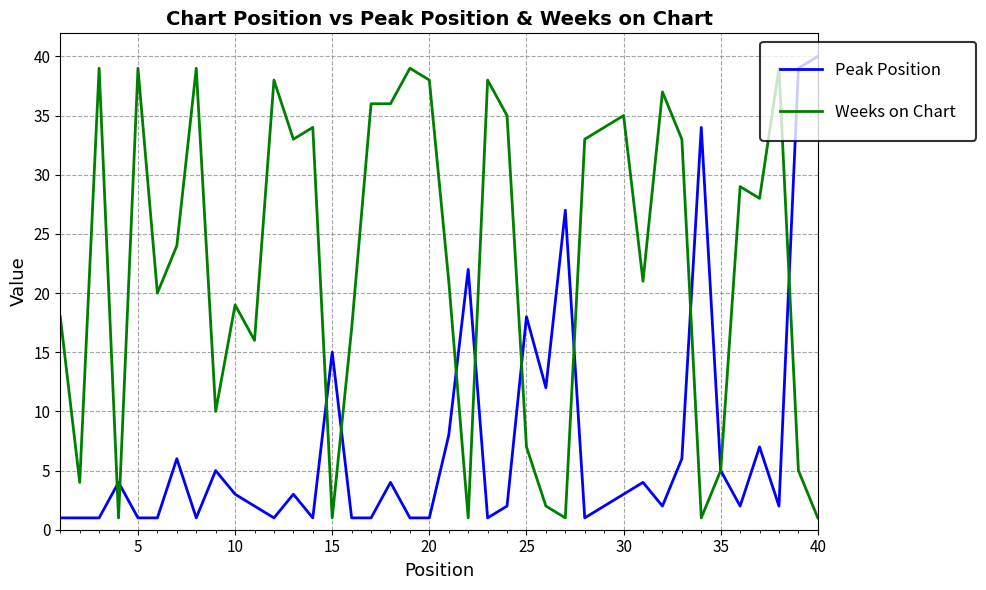

What is the difference between the maximum and second lowest values in the Weeks on Chart series?

38